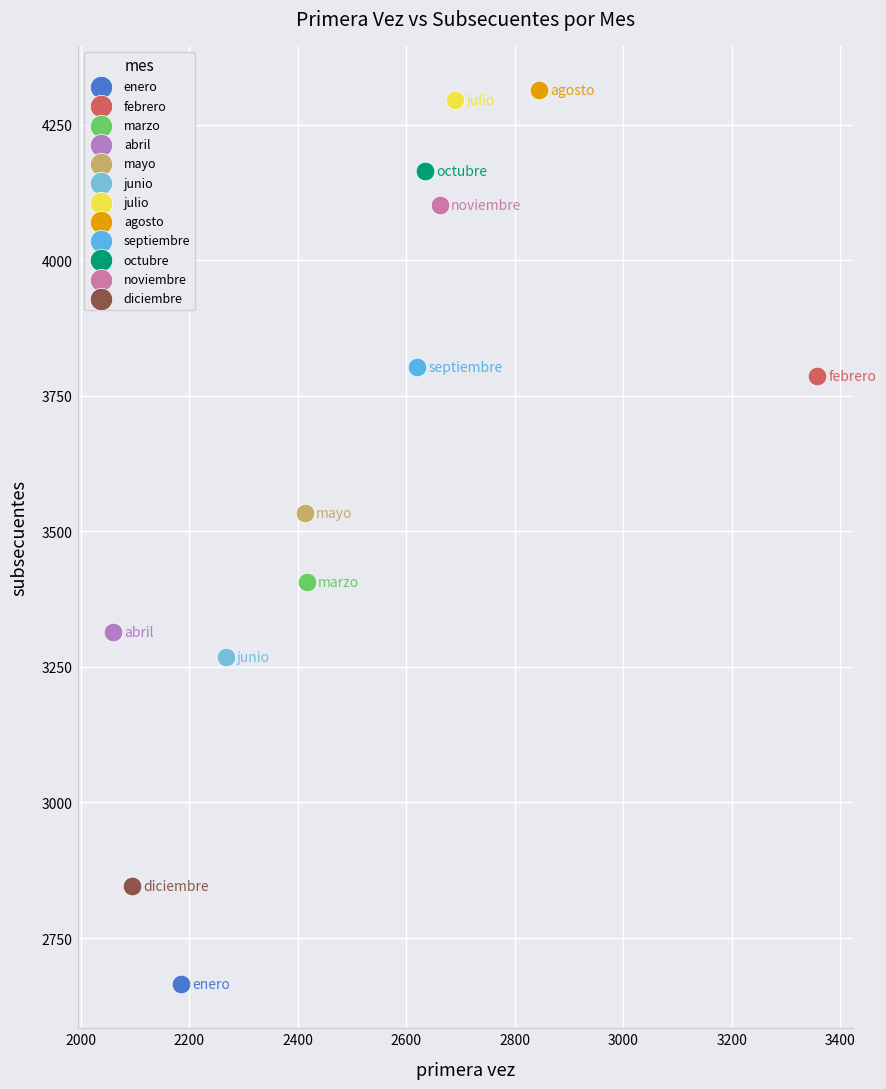

What are all the series names shown in the legend?

enero, febrero, marzo, abril, mayo, junio, julio, agosto, septiembre, octubre, noviembre, diciembre